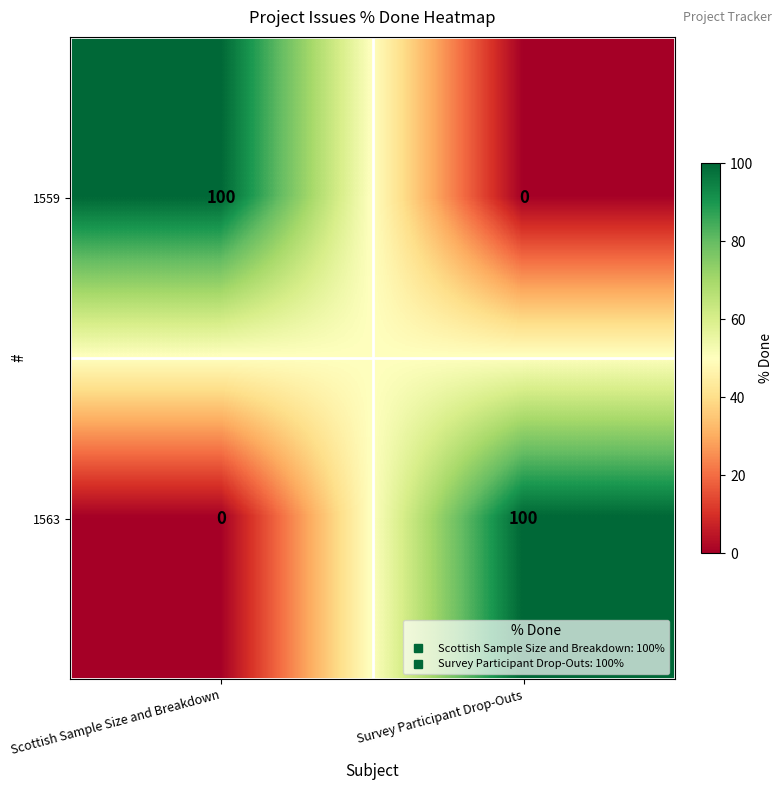

Reading left to right, transcribe all the data shown in this chart.

1559: Scottish Sample Size and Breakdown=100	Survey Participant Drop-Outs=0
1563: Scottish Sample Size and Breakdown=0	Survey Participant Drop-Outs=100